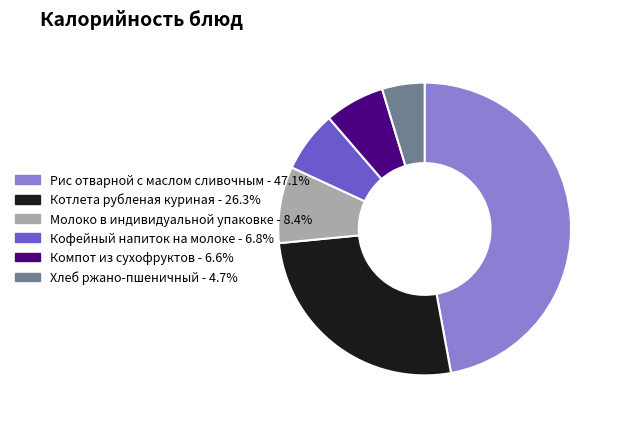

What is the smallest slice in the pie chart?

Хлеб ржано-пшеничный